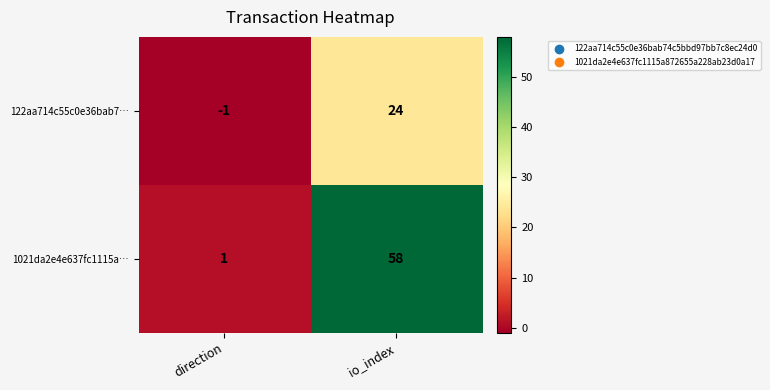

What is the sum of all 122aa714c55c0e36bab7… values?

23